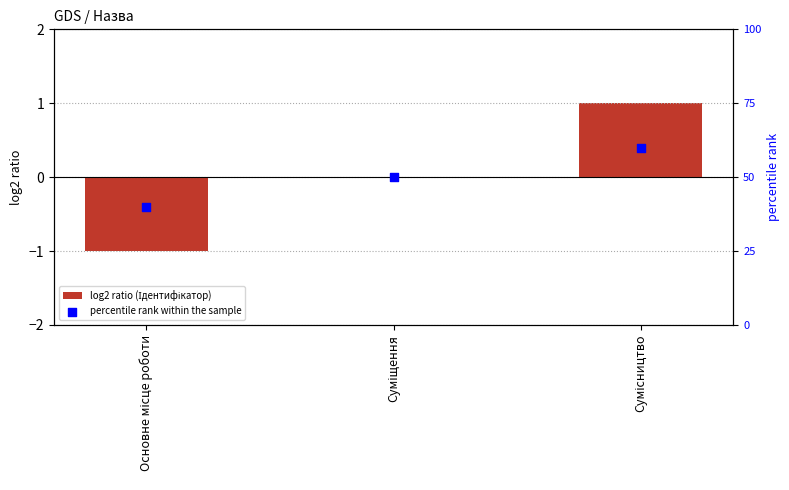

Which series has the largest Y range (max minus min)?

percentile rank within the sample